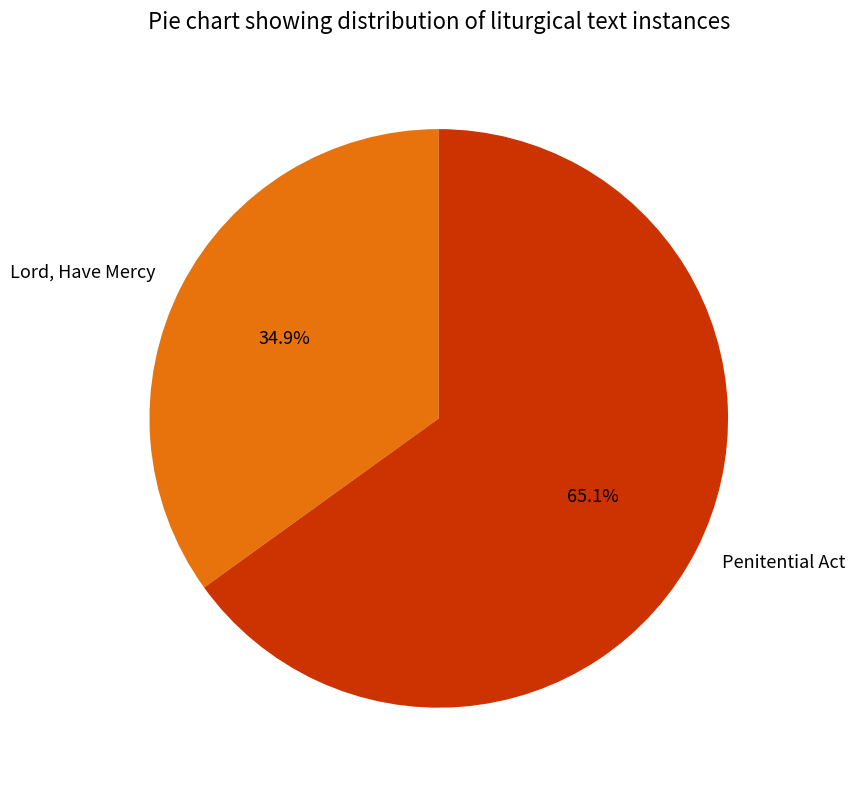

What percentage is the Penitential Act slice, to the nearest percent?

65%